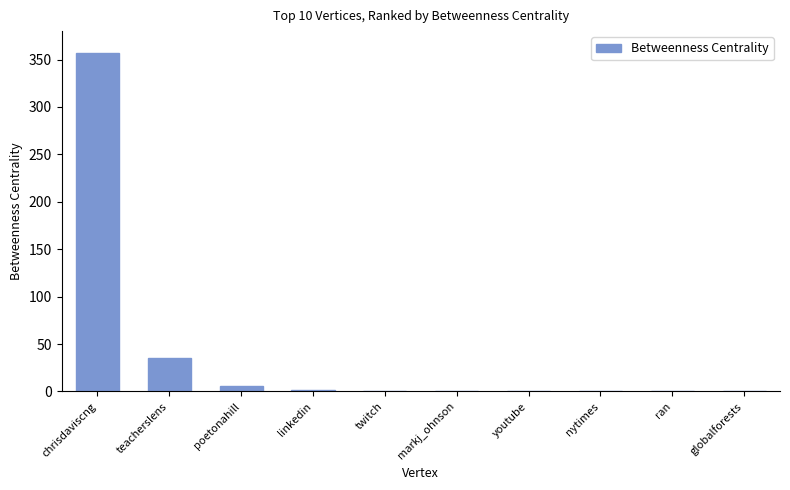

The value at globalforests is 0.0. True or false?

True